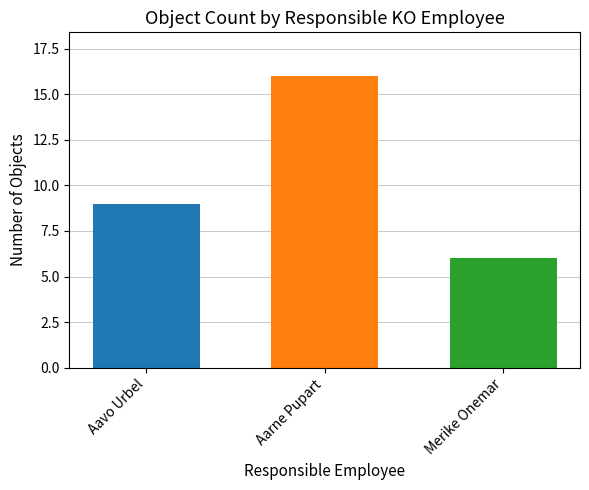

What is the spread (max minus min) of values at Aarne Pupart?

10